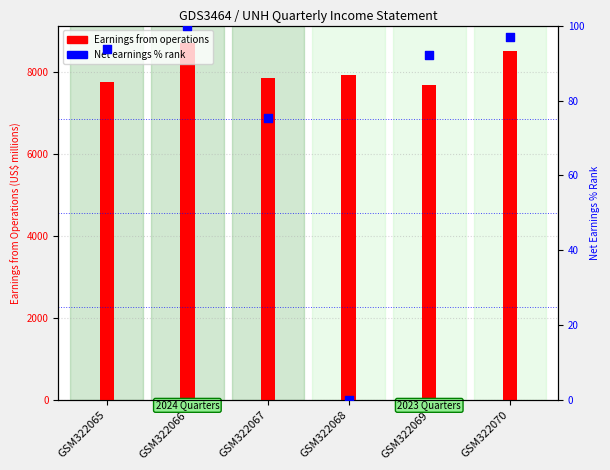

Which series has the largest total across all categories?

Earnings from operations